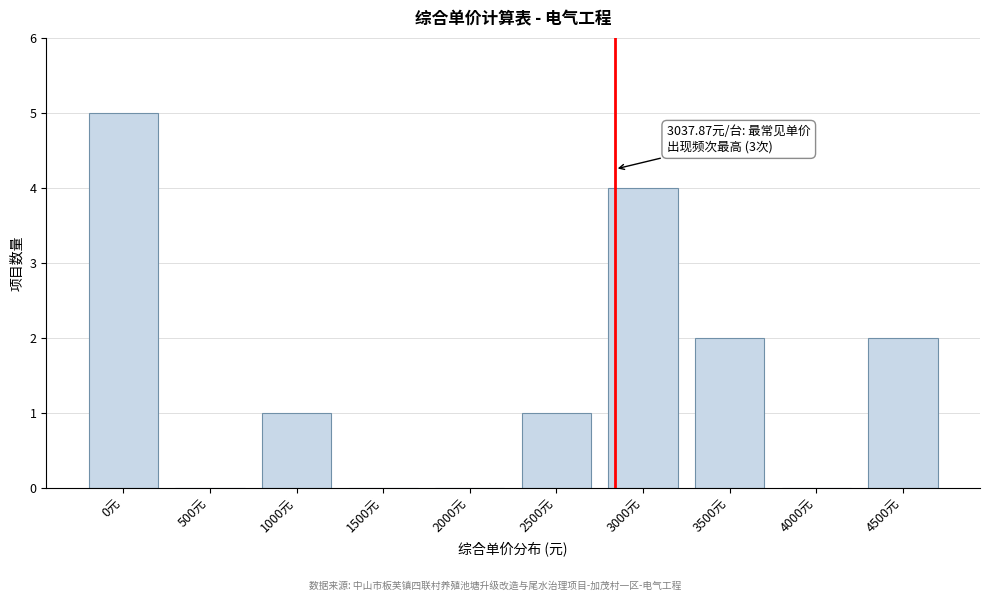

Reading left to right, transcribe all the data shown in this chart.

0元=5	500元=0	1000元=1	1500元=0	2000元=0	2500元=1	3000元=4	3500元=2	4000元=0	4500元=2